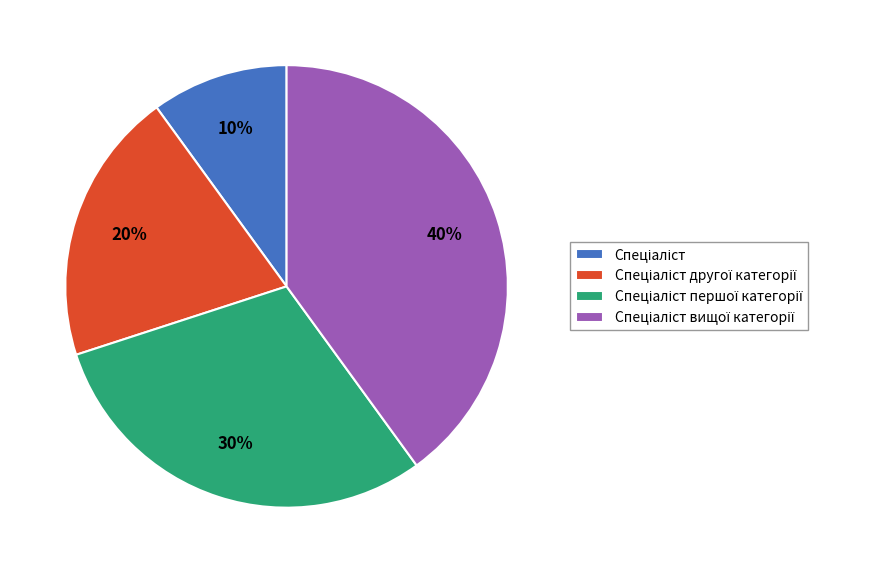

To the nearest percent, what is the difference between the largest and smallest slice percentages?

30%